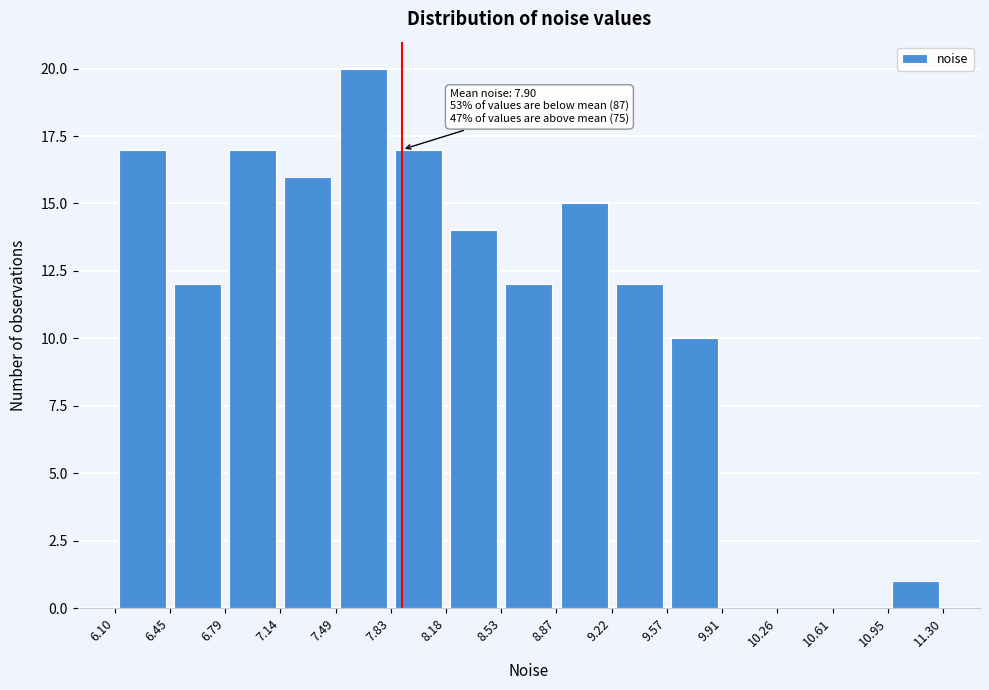

Over which range of the x-axis is the bar tallest?

7.49 to 7.83